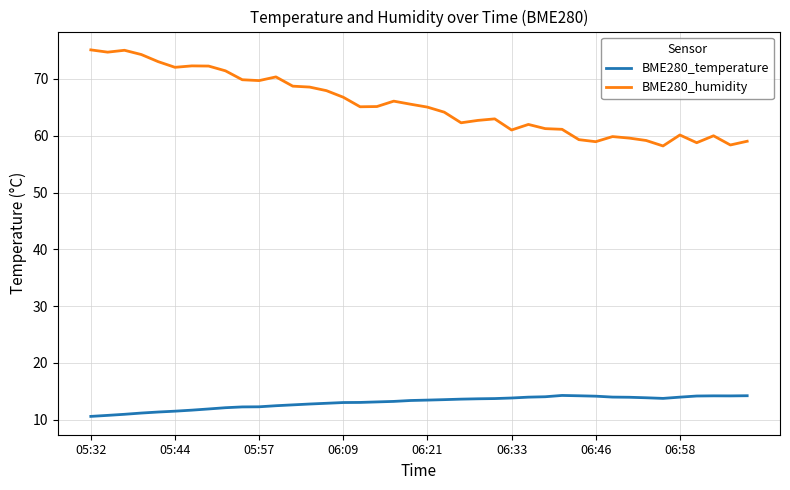

Rank the series by their maximum value, from highest to lowest.

BME280_humidity, BME280_temperature